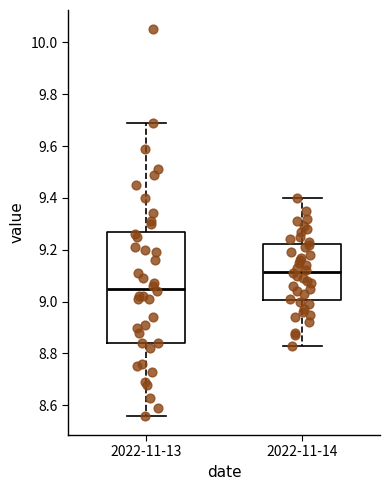

Where does the upper whisker of the box for 2022-11-14 end on the y-axis? The values are not printed on the chart, so give them approximately, as read against the axis.

9.40